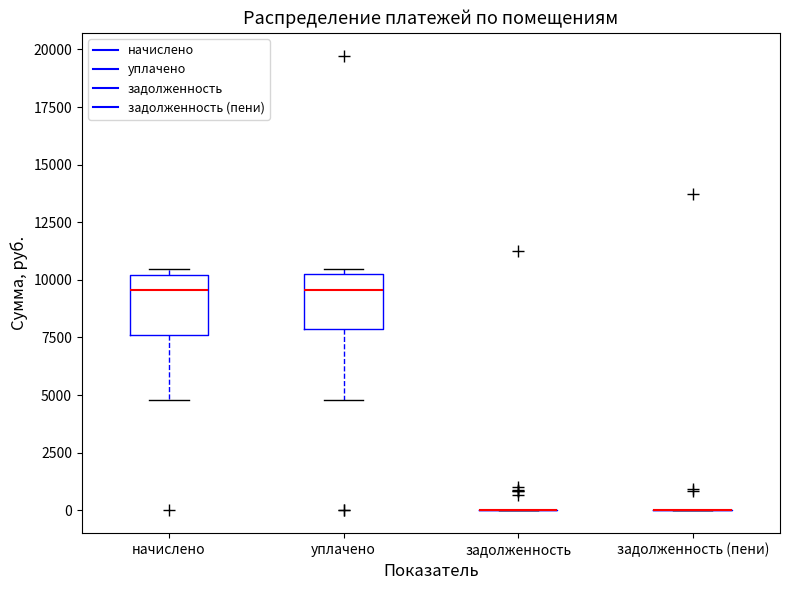

Reading left to right, read every box against the y-axis: the position of its median line, the range the box covers, and the ends of its whiskers. The values are not printed on the chart, so give them approximately, as read against the axis.

начислено: median 9500, box 7500 to 10000, whiskers 5000 to 10500
уплачено: median 9500, box 8000 to 10000, whiskers 5000 to 10500
задолженность: box collapsed to a line at 0, whiskers 0 to 0
задолженность (пени): box collapsed to a line at 0, whiskers 0 to 0